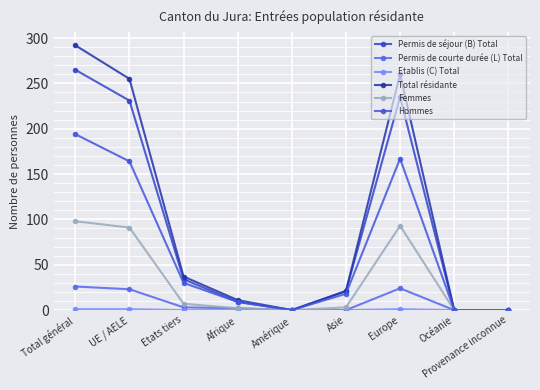

How many interior local valleys does the Femmes series have?

1